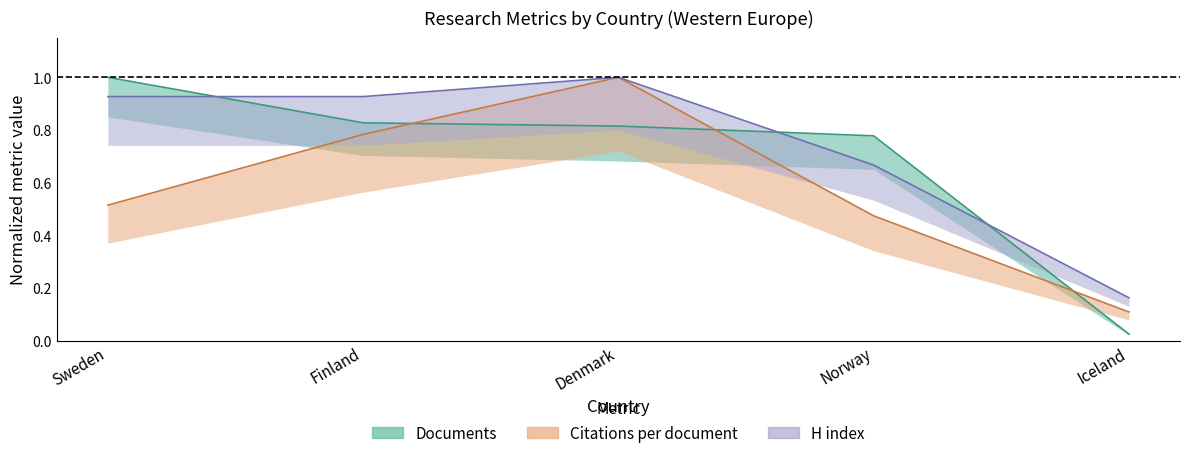

The value of Citations at Norway is 0.5. True or false?

True